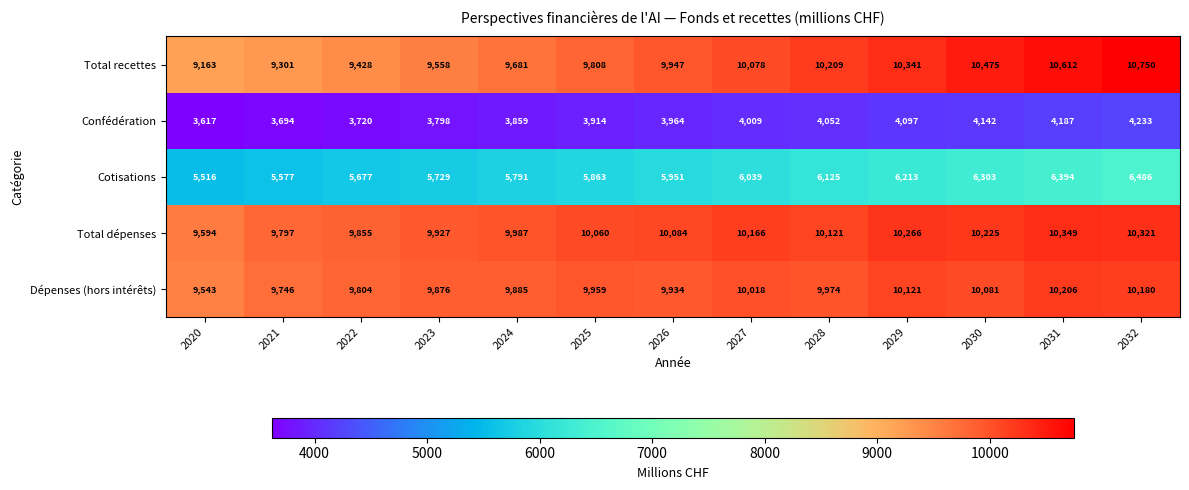

Rank the categories by Total recettes value from lowest to highest.

2020, 2021, 2022, 2023, 2024, 2025, 2026, 2027, 2028, 2029, 2030, 2031, 2032